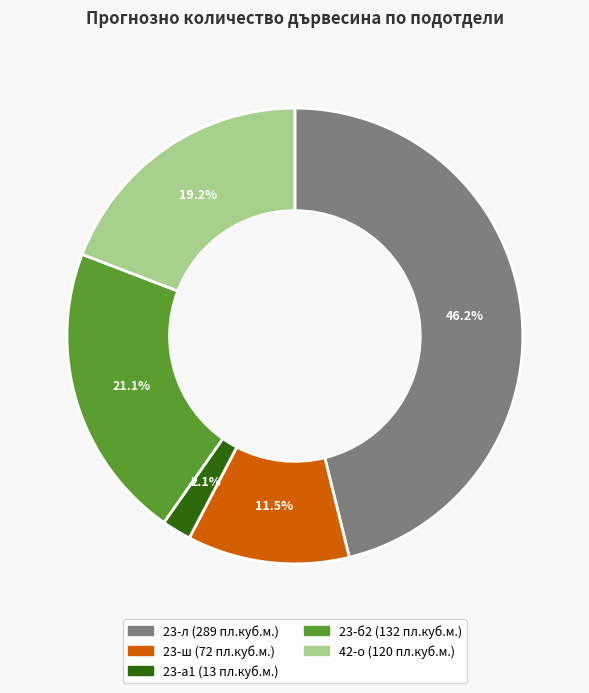

To the nearest percent, what is the difference between the 23-л and 23-ш slice percentages?

35%